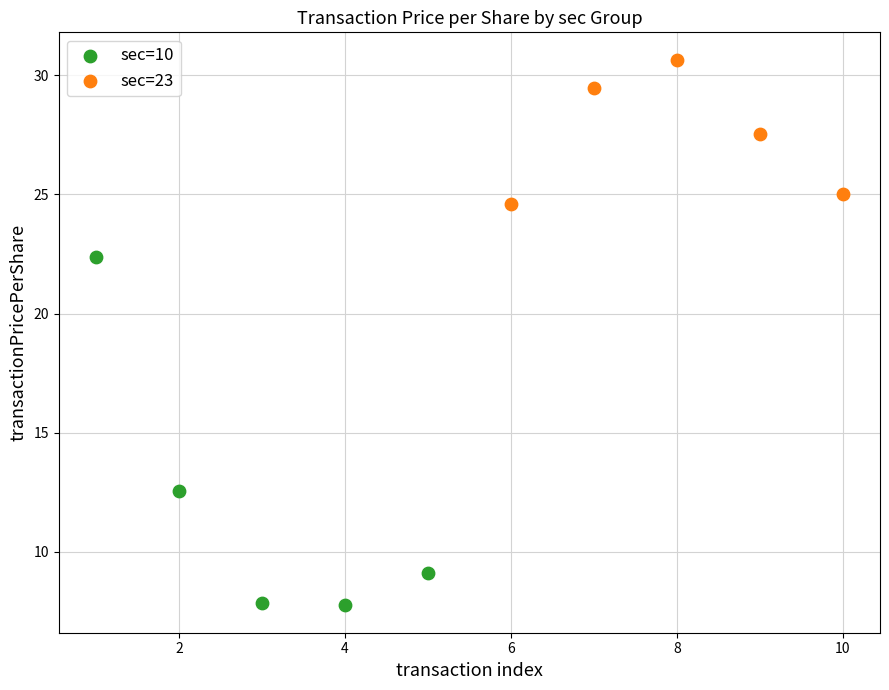

Which series contains the highest Y value?

sec=23